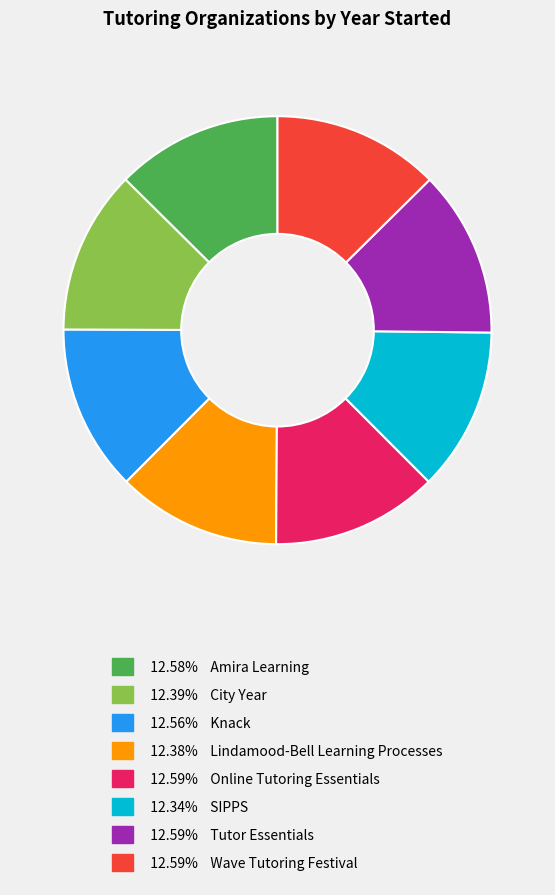

Does any single category account for the majority?

No